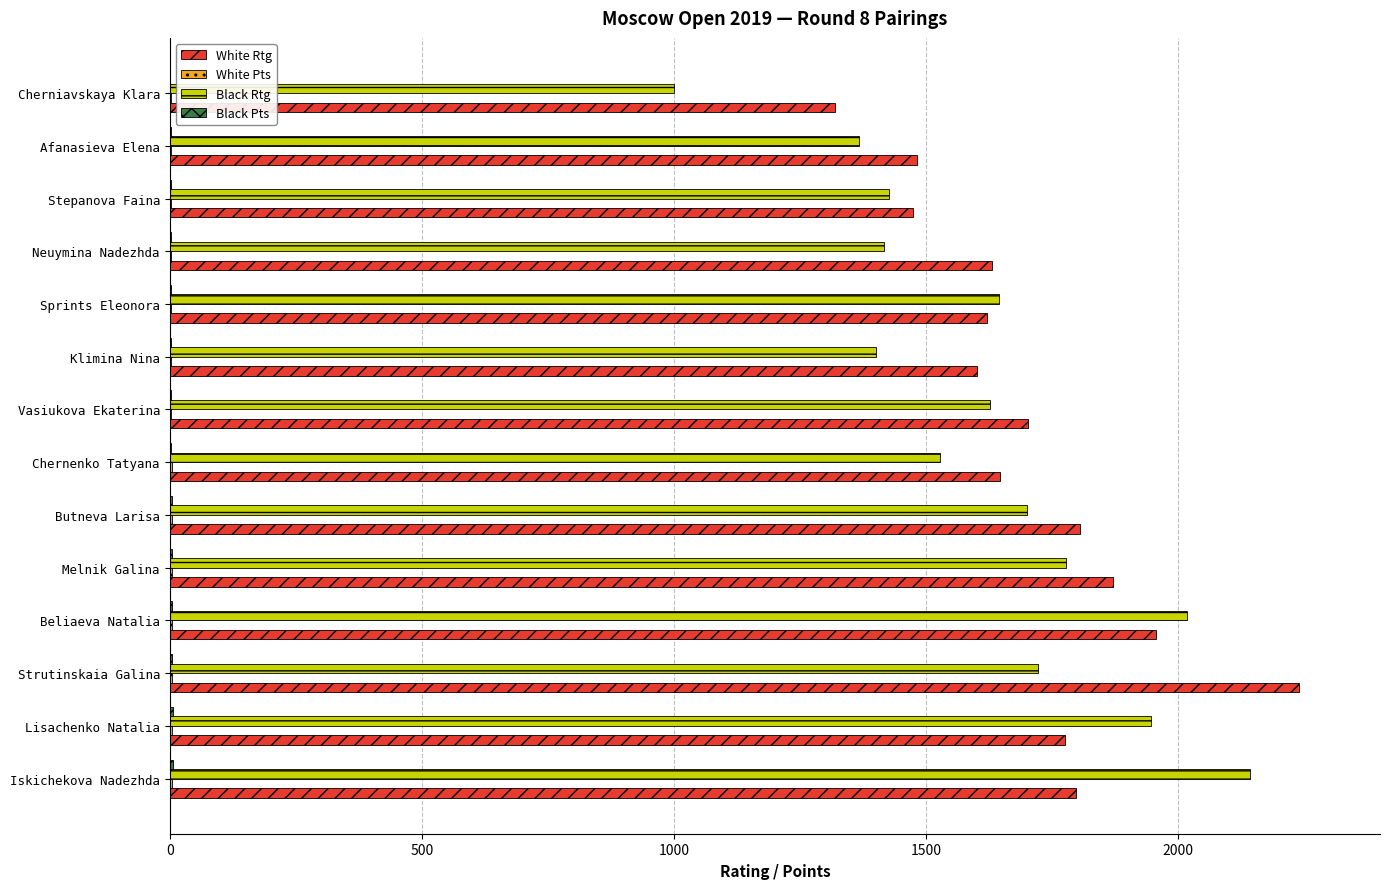

Which series has the widest spread of values?

Black Rtg